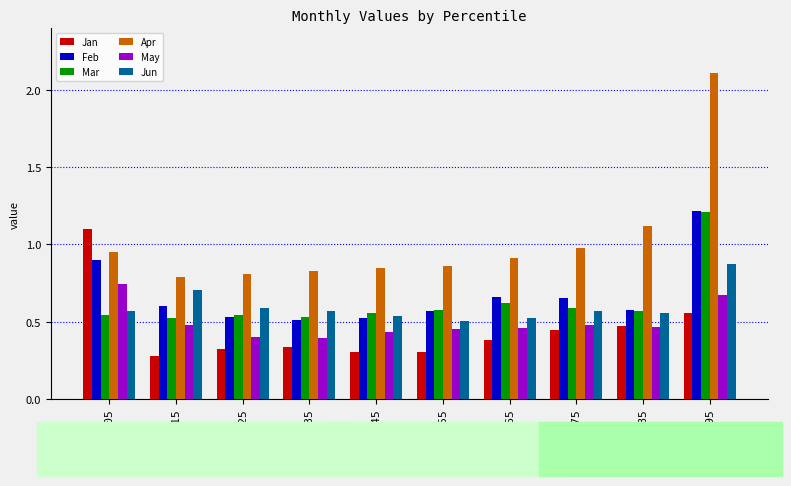

Does the chart contain any negative values?

No